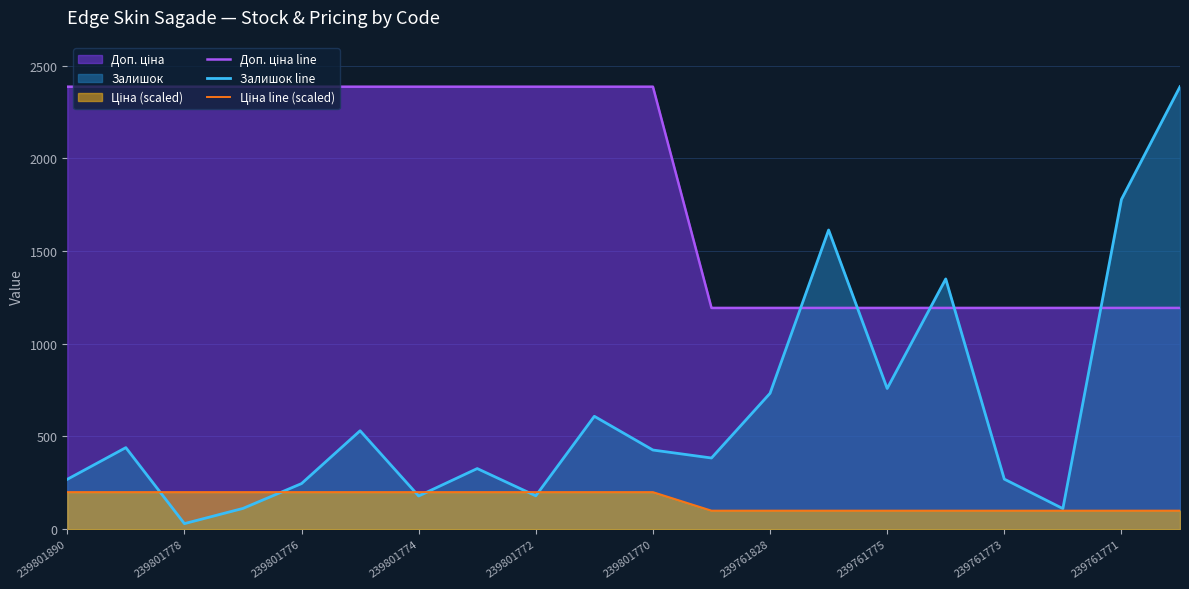

What are all the series names shown in the legend?

Доп. ціна line, Залишок line, Ціна line (scaled)